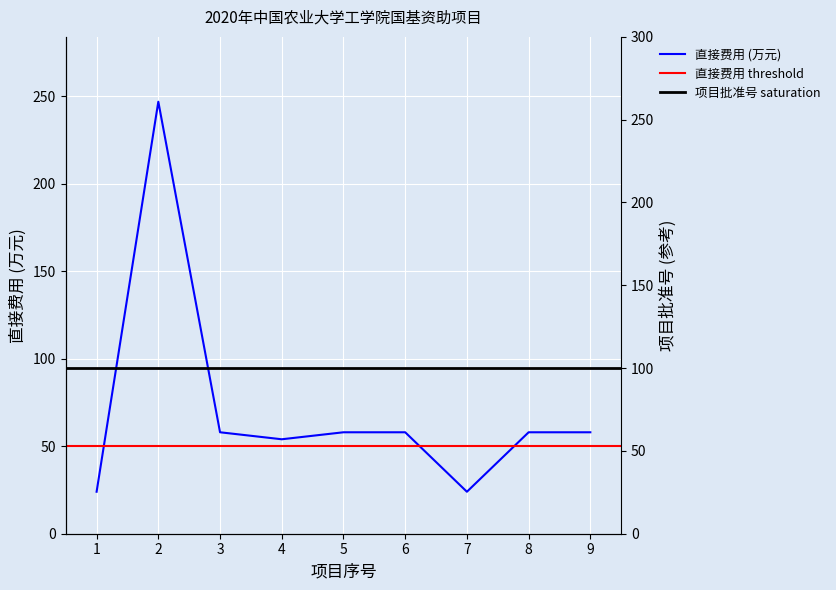

Reading right to left, extract all data points from this chart.

58	58	24	58	58	54	58	247	24